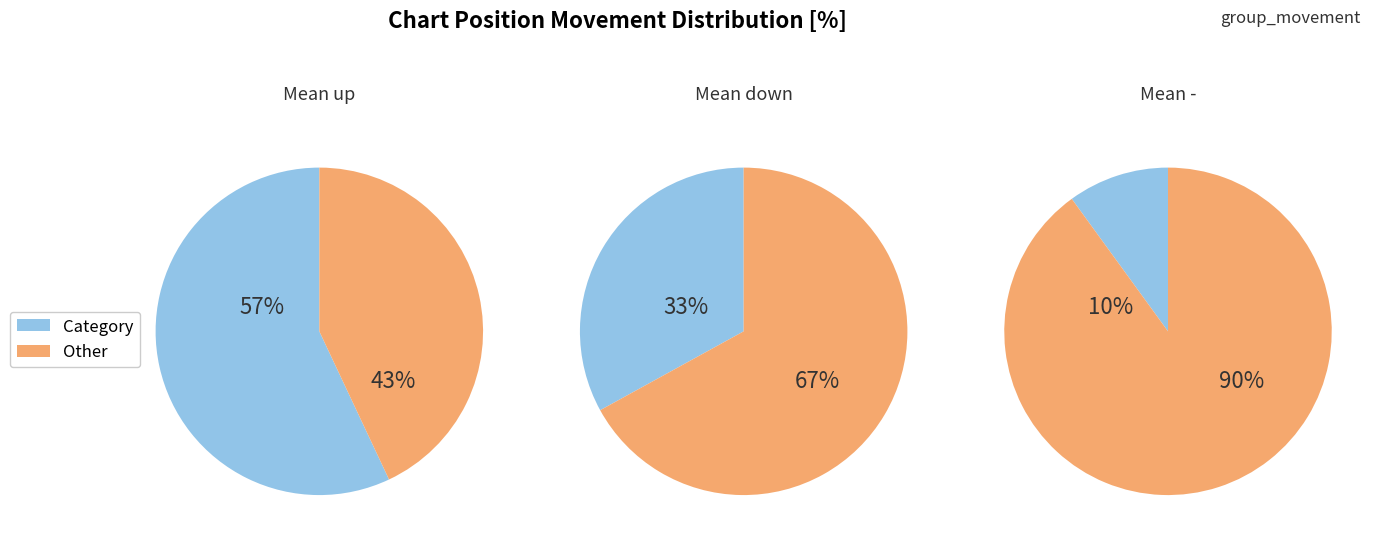

What is the change in value from up to -?

-47